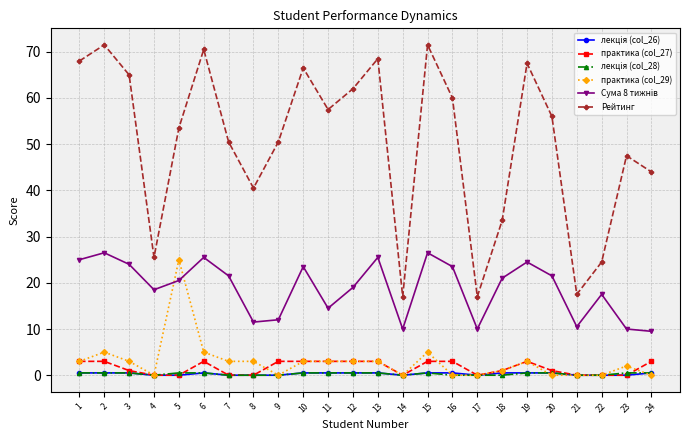

True or false: Рейтинг has a value of 68.7 at 23.

False